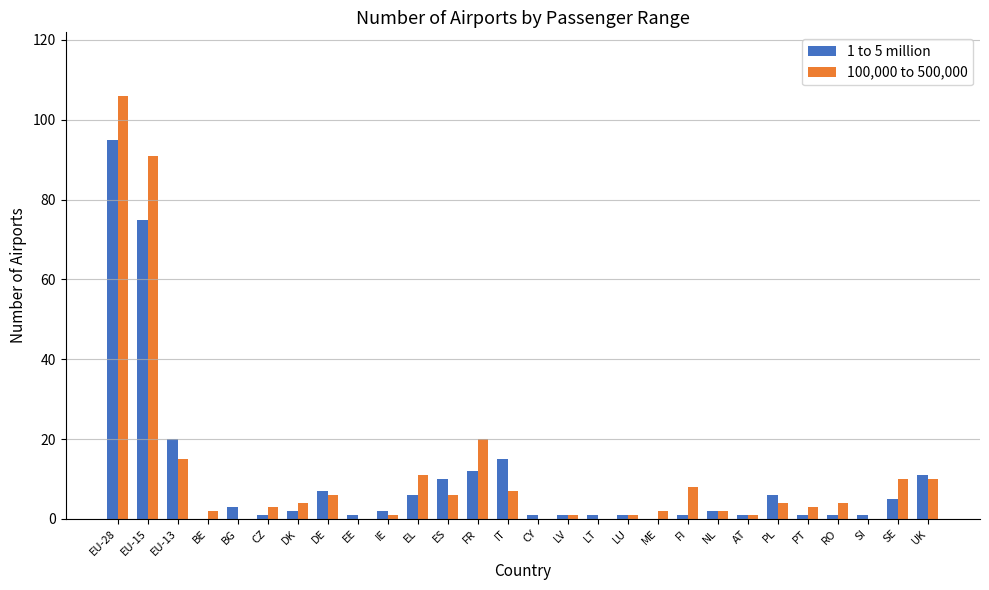

What is the sum of all 100,000 to 500,000 values?

318